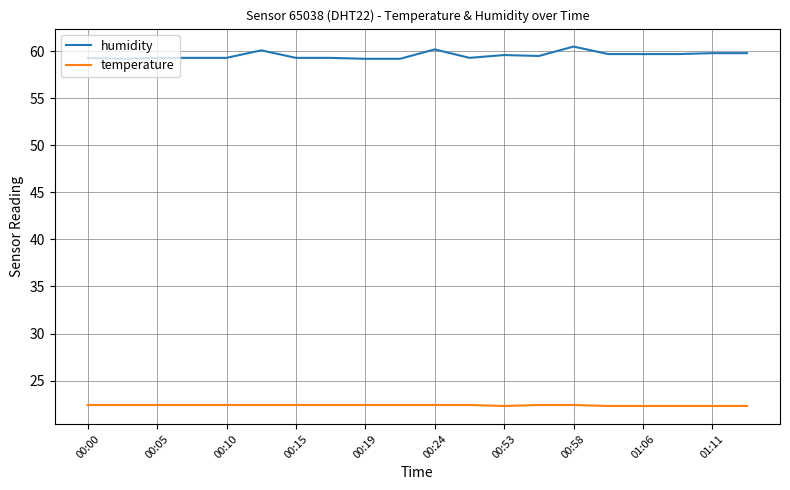

How many lines are shown in the chart?

2